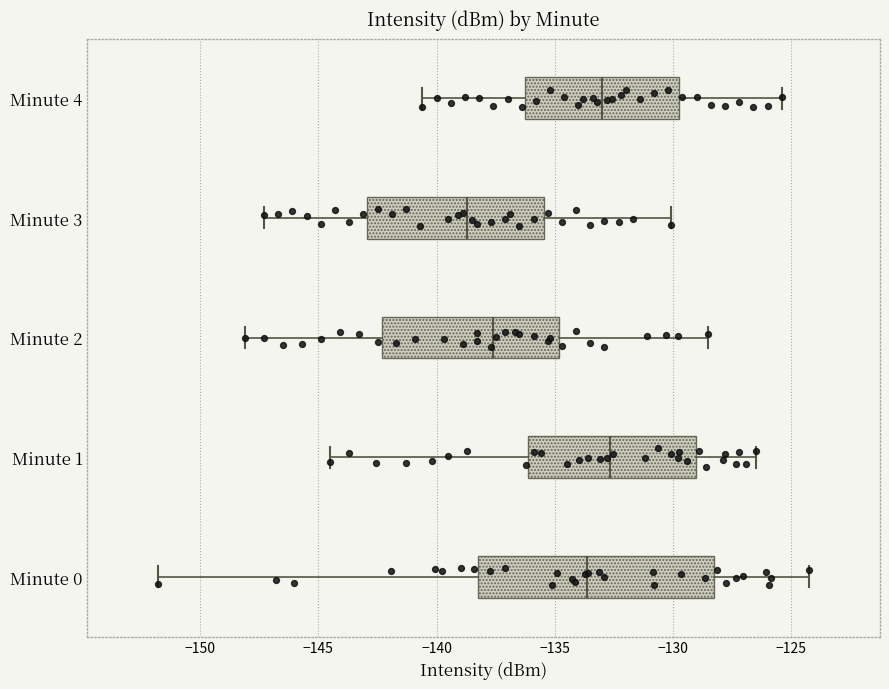

Reading bottom to top, transcribe this box plot: for each box, give where its median line is, the range the box spans, and where its two whiskers end, as read against the x-axis. The values are not printed on the chart, so give them approximately, as read against the axis.

Minute 0: median -133.5, box -138.0 to -128.5, whiskers -152.0 to -124.0
Minute 1: median -132.5, box -136.0 to -129.0, whiskers -144.5 to -126.5
Minute 2: median -137.5, box -142.5 to -135.0, whiskers -148.0 to -128.5
Minute 3: median -138.5, box -143.0 to -135.5, whiskers -147.5 to -130.0
Minute 4: median -133.0, box -136.0 to -129.5, whiskers -140.5 to -125.5